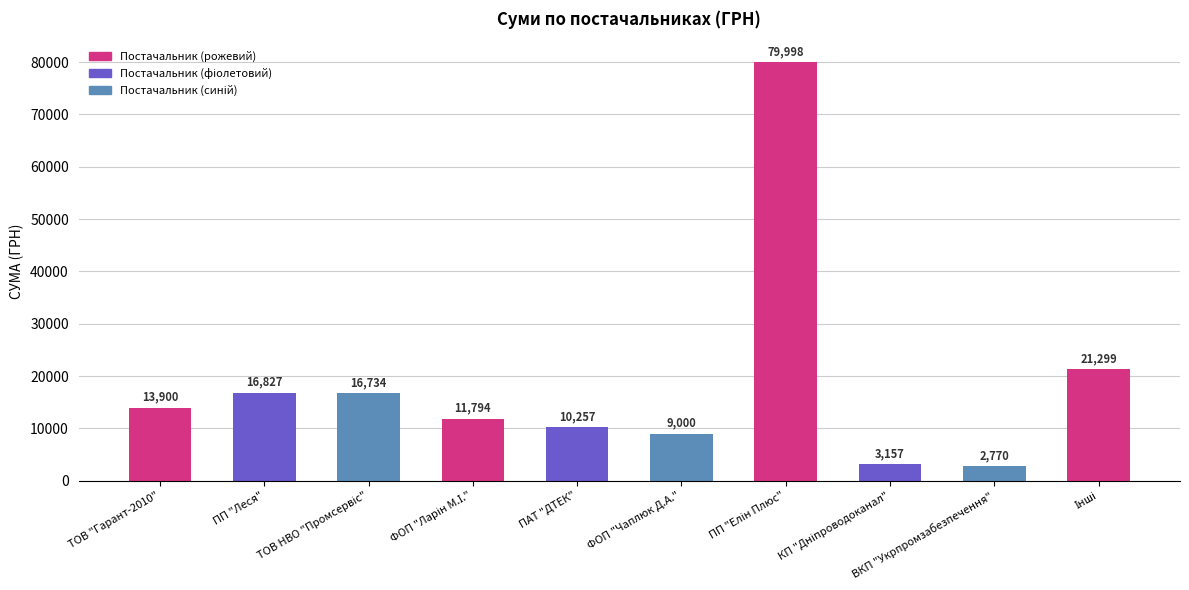

What is the minimum value shown in the chart?

2770.2